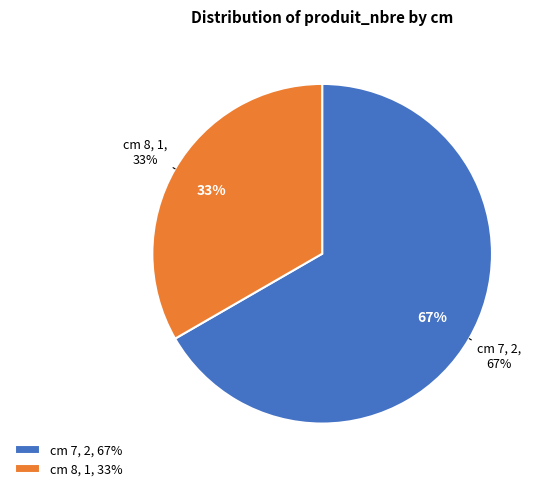

Do 7 and 8 together represent more than half of the pie?

Yes